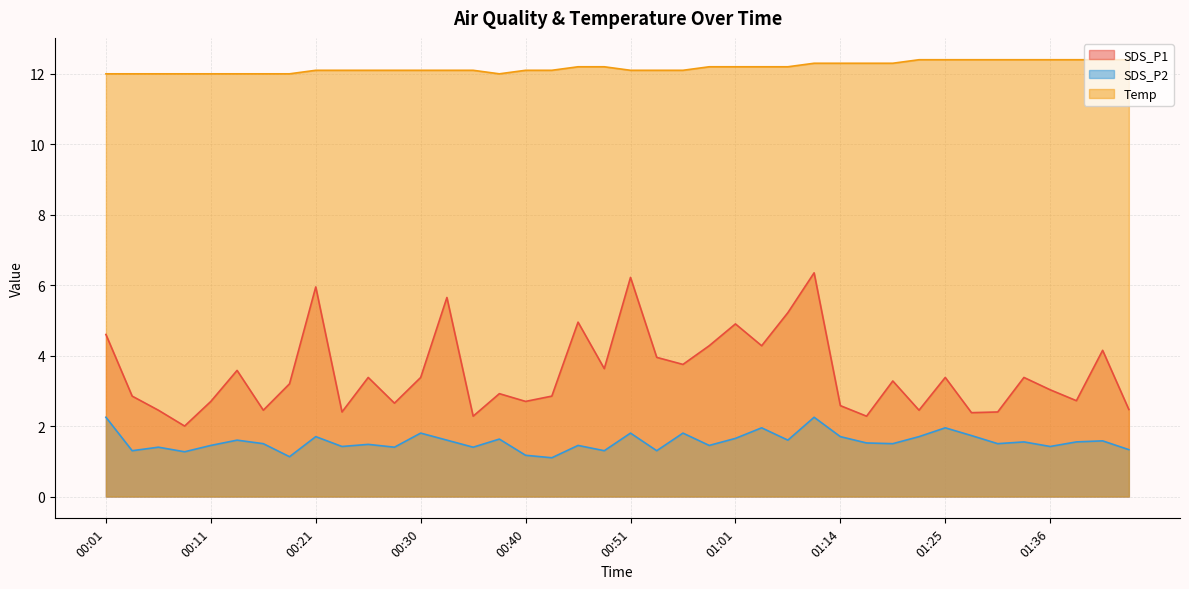

At which category does the chart reach its peak across all series?

01:22